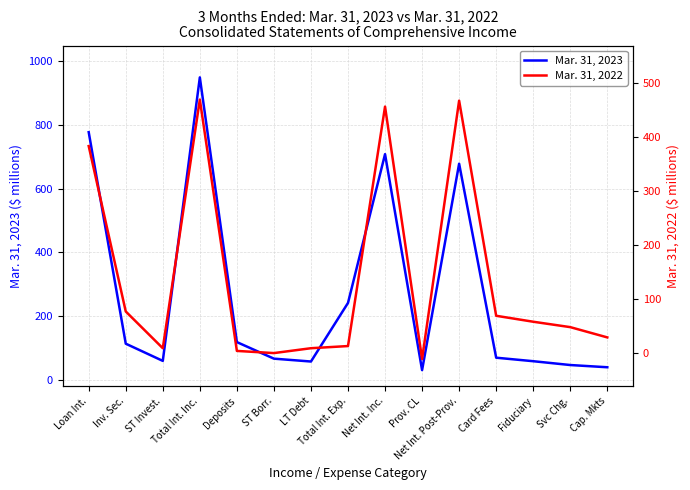

List the series in order of their overall mean, highest first.

Mar. 31, 2023, Mar. 31, 2022